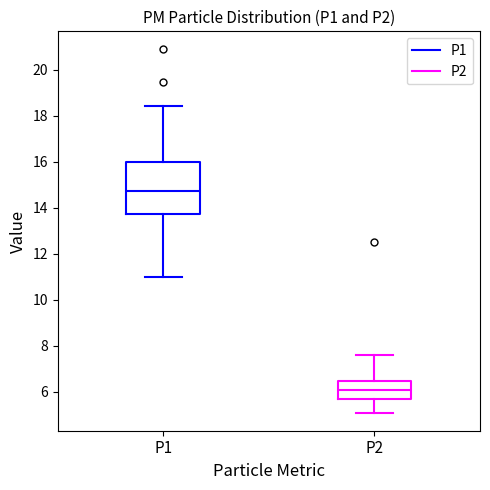

Which box's median line is the highest?

P1